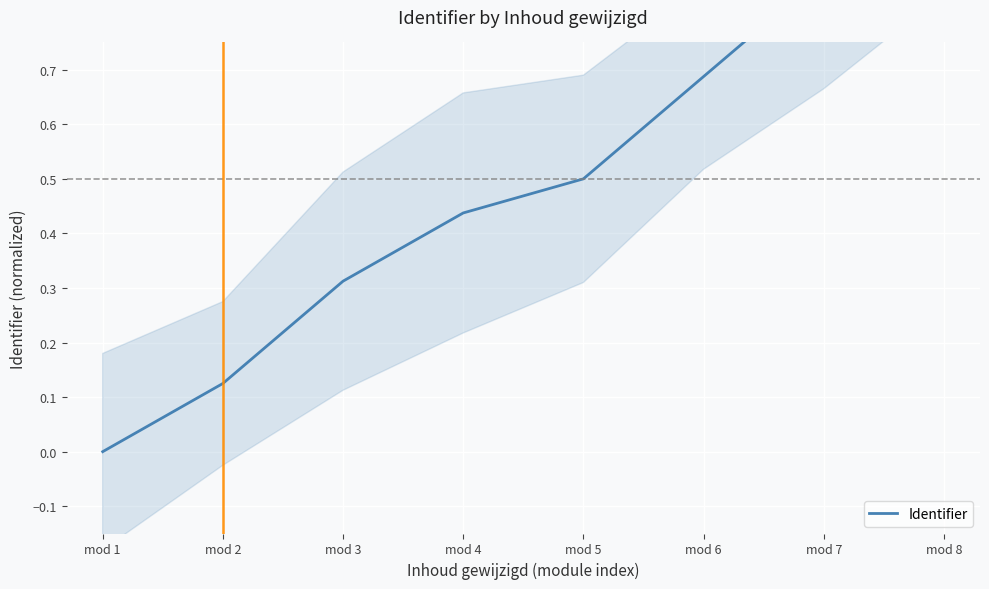

Rank the categories by value from lowest to highest.

mod 1, mod 2, mod 3, mod 4, mod 5, mod 6, mod 7, mod 8